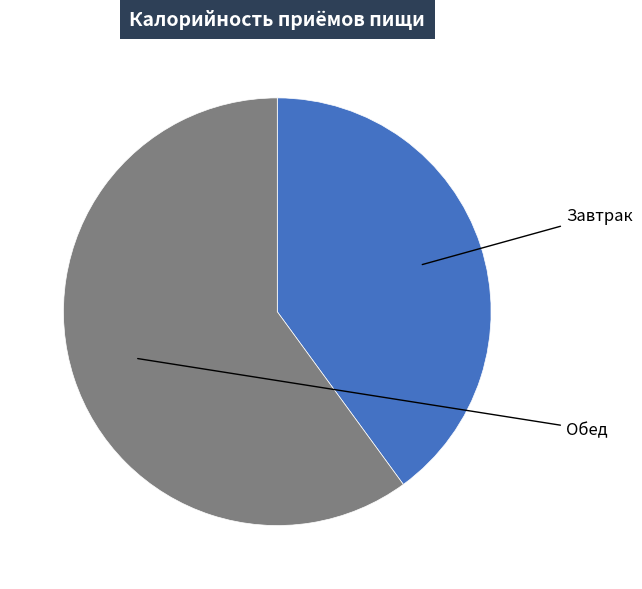

Which category has the smallest portion of the pie?

Завтрак